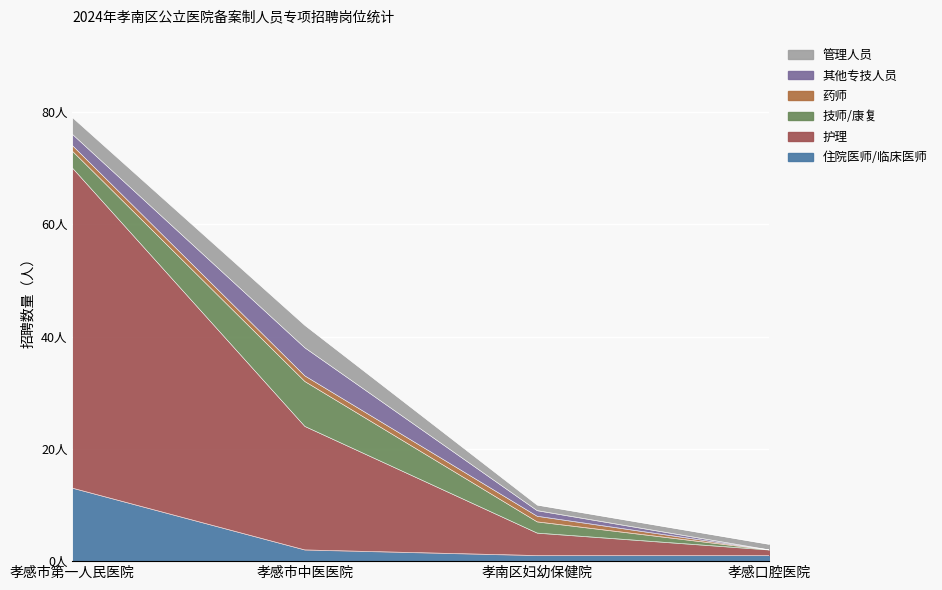

What is the value of the 技师/康复 point at the 3rd from the left?

2